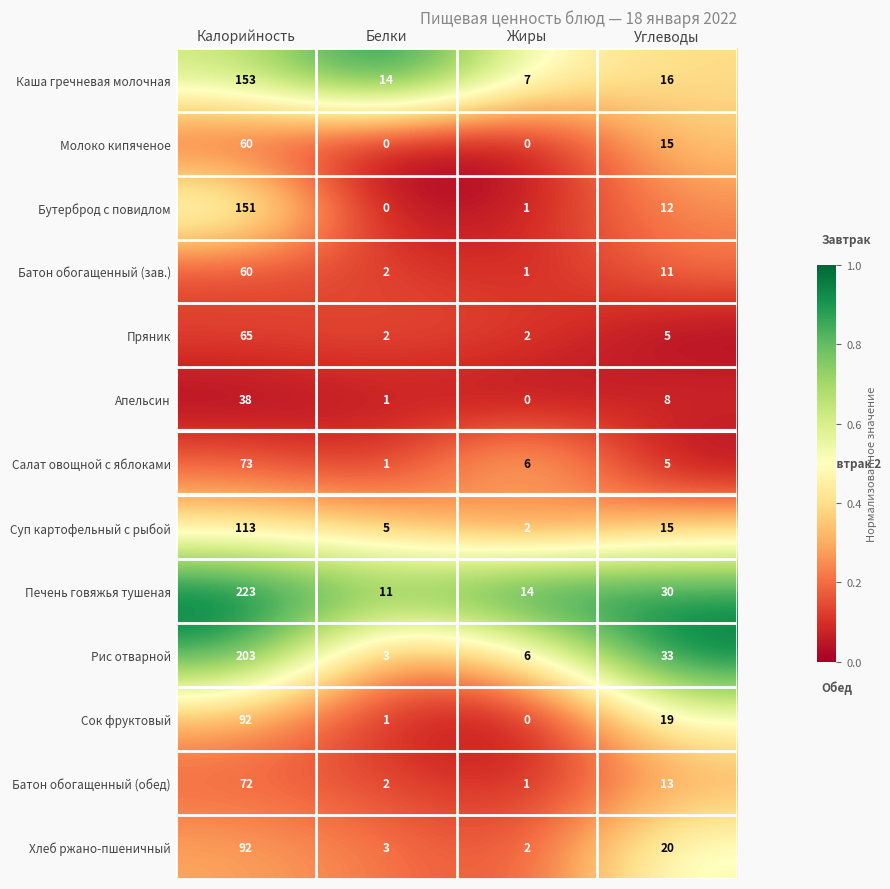

What is the difference between the maximum and second lowest values in the Рис отварной series?

197